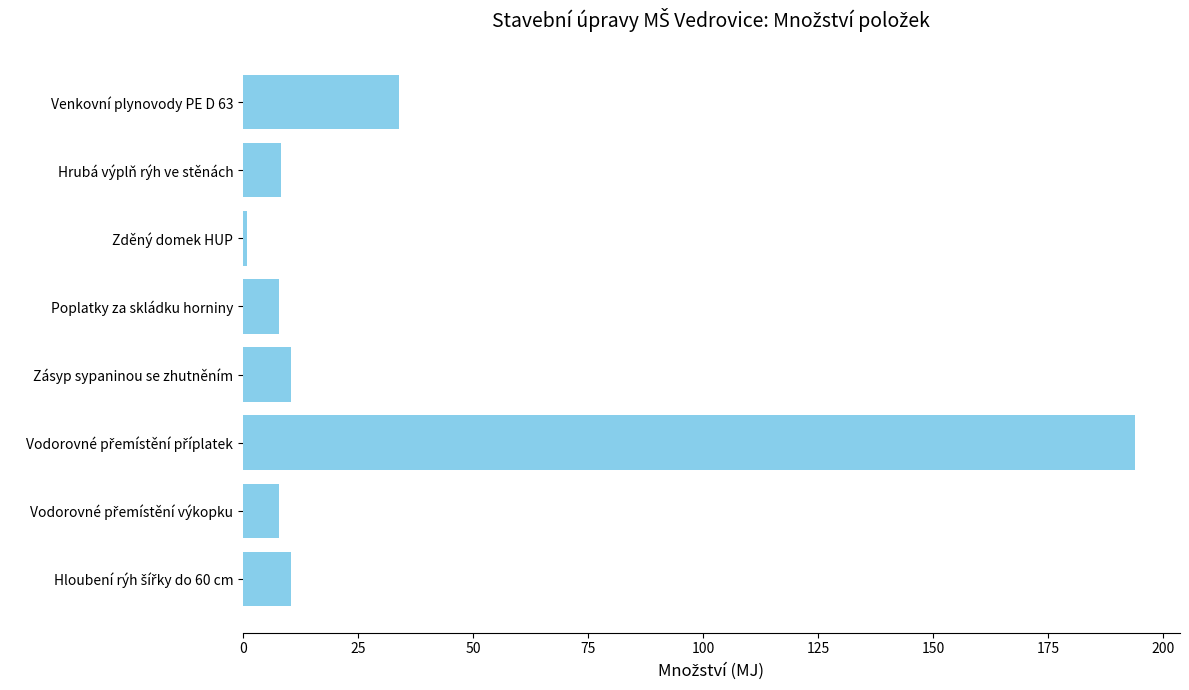

How many distinct data groups are displayed?

1